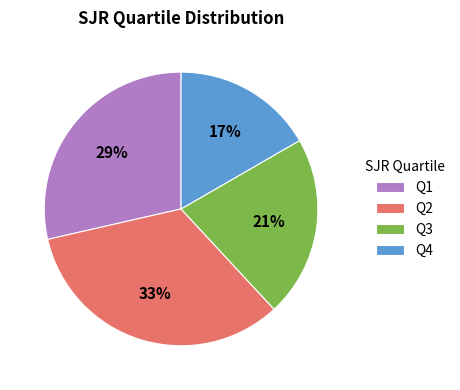

To the nearest percent, what is the average slice percentage?

25%